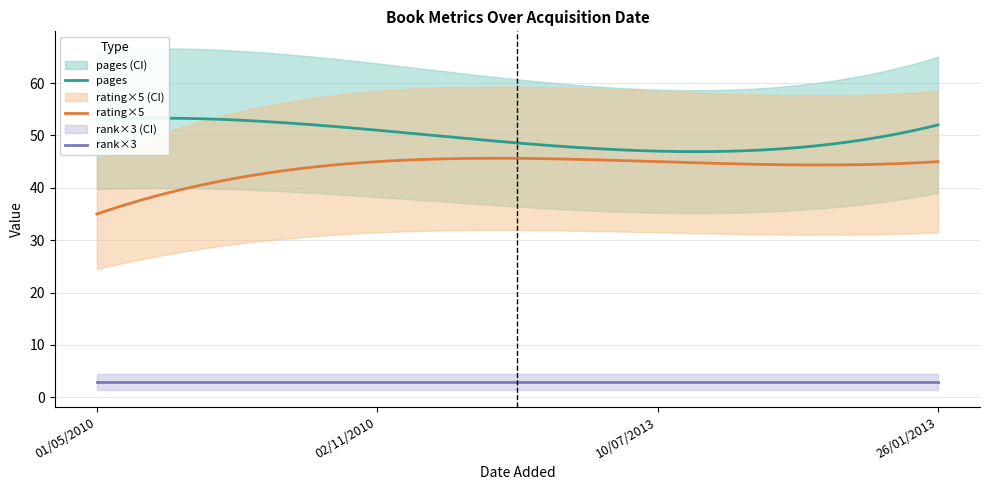

At 26/01/2013, list the series in order from smallest to largest.

rank, rating, pages